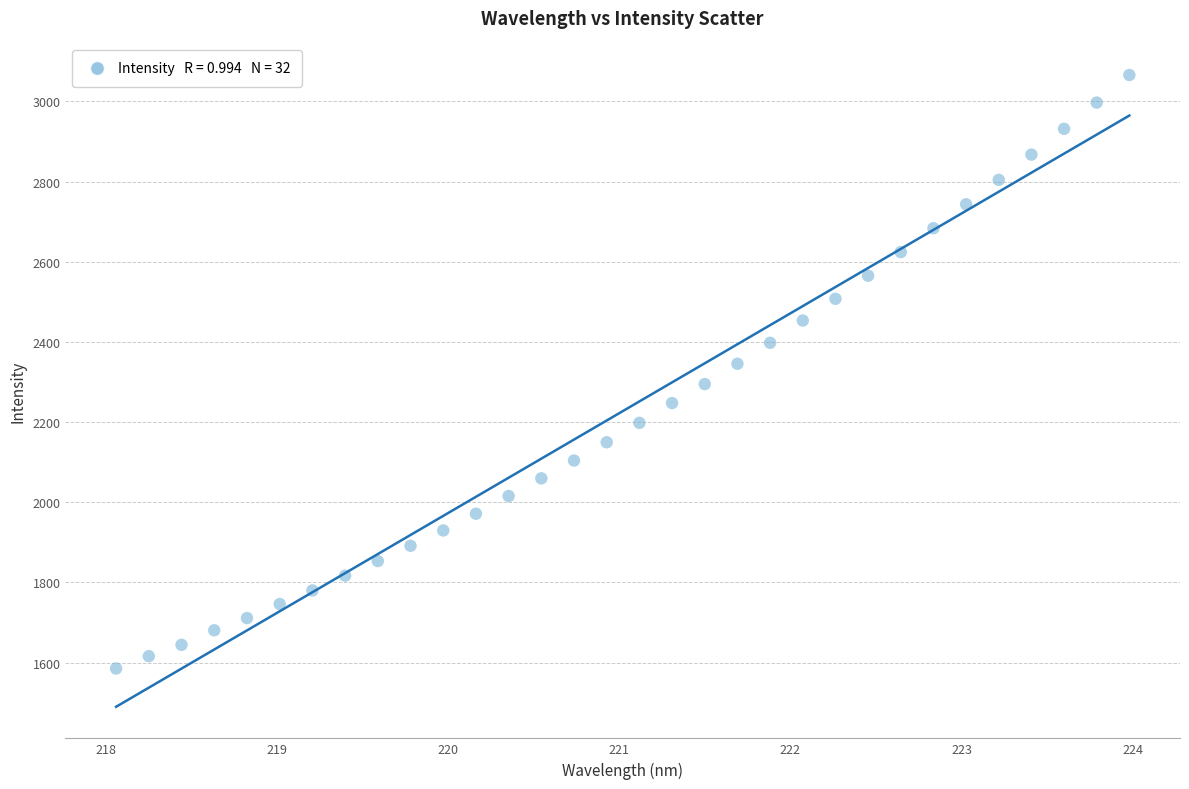

What is the range of Y values (max minus min)?

1480.1